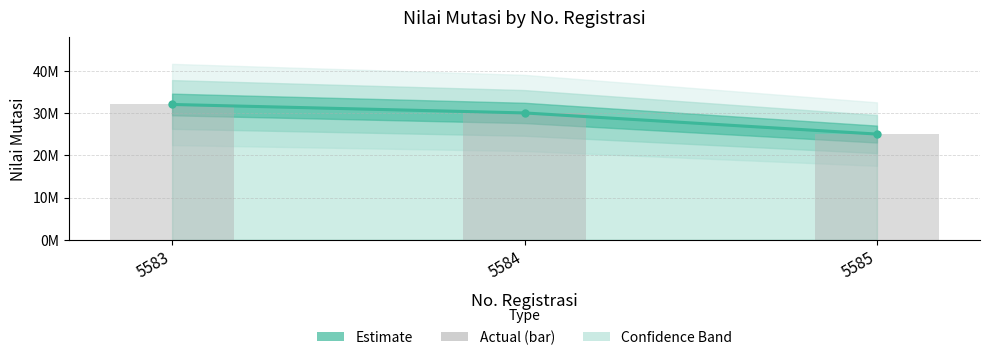

Reading right to left, transcribe all the data shown in this chart.

nilai_mutasi: 5585=25000000	5584=30000000	5583=32000000
nilai_mutasi (bar): 5585=25000000	5584=30000000	5583=32000000